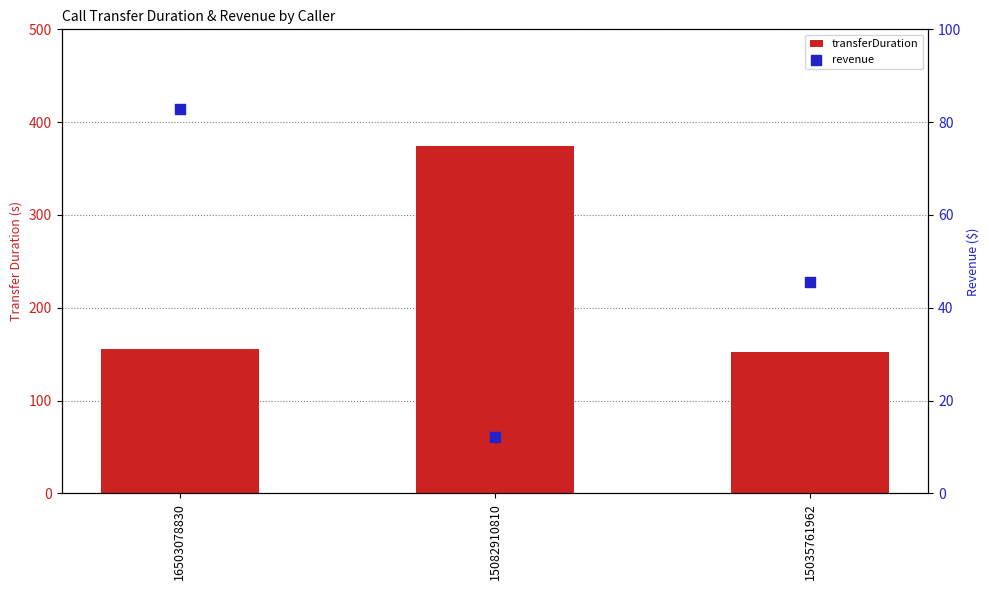

What are all the series names shown in the legend?

transferDuration, revenue